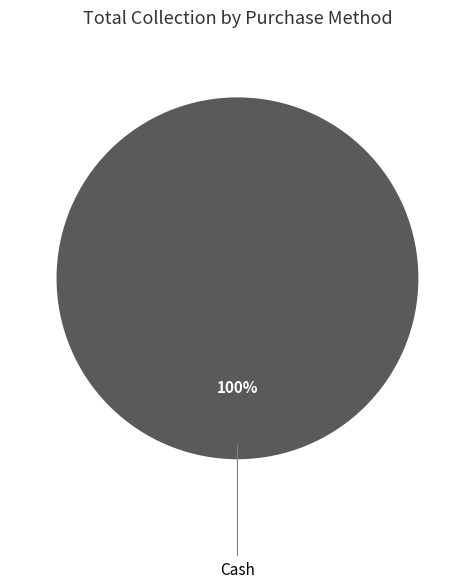

Is there a majority slice in this chart?

Yes